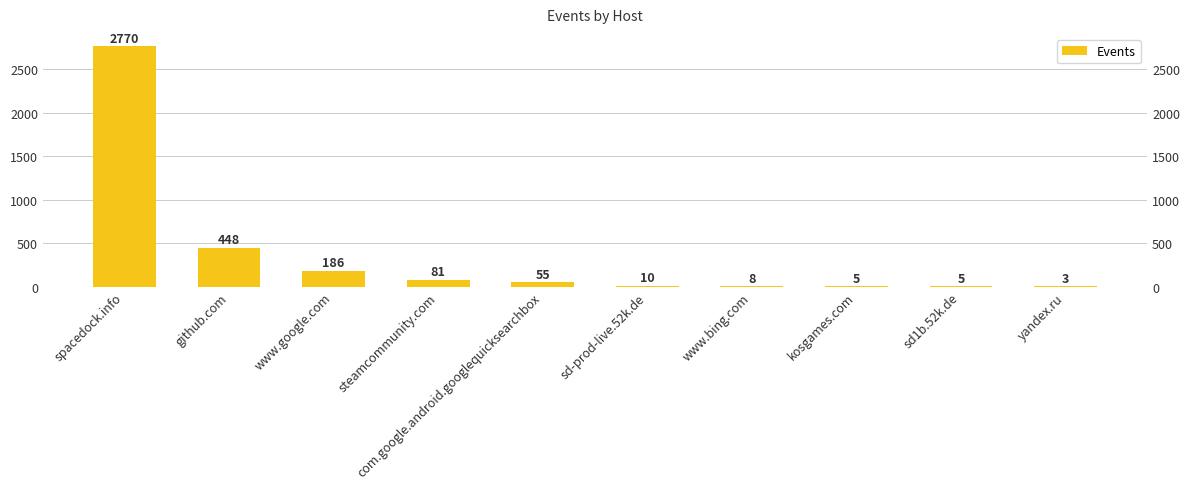

Reading left to right, transcribe all the data shown in this chart.

2770	448	186	81	55	10	8	5	5	3